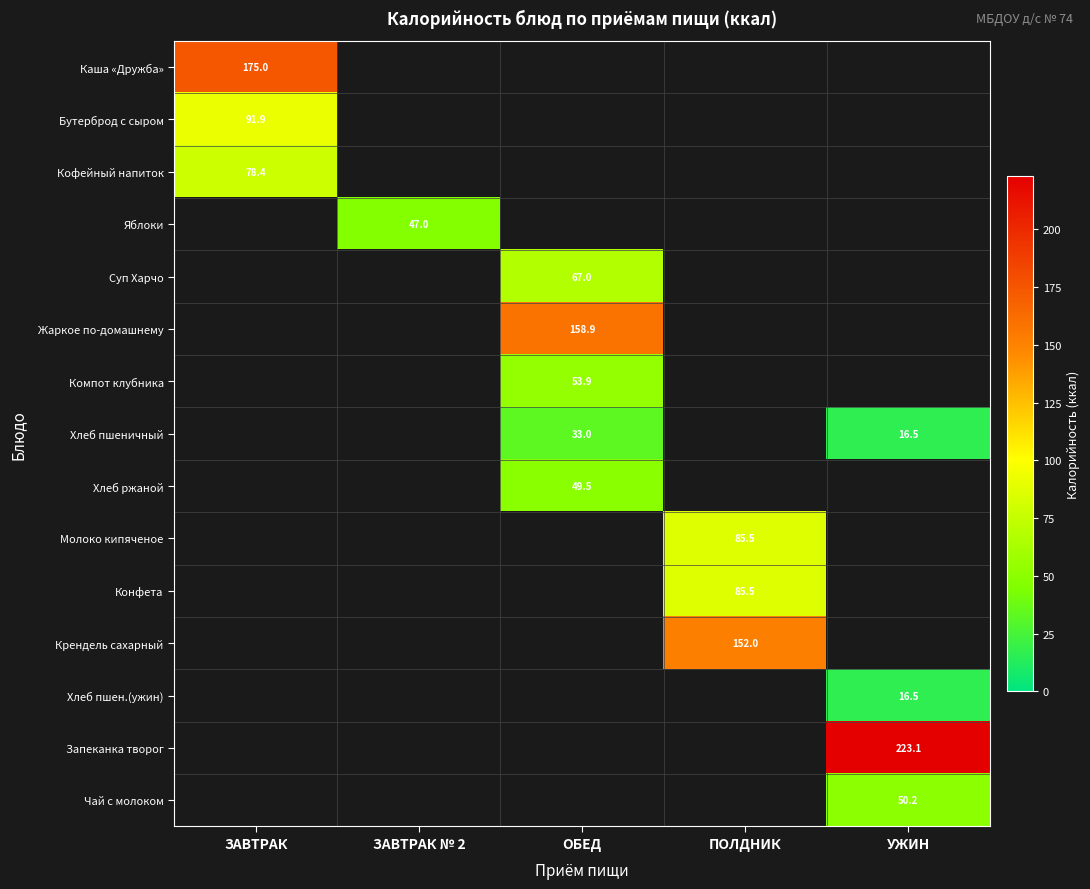

The Яблоки series shows 47.0 at ЗАВТРАК № 2. True or false?

True